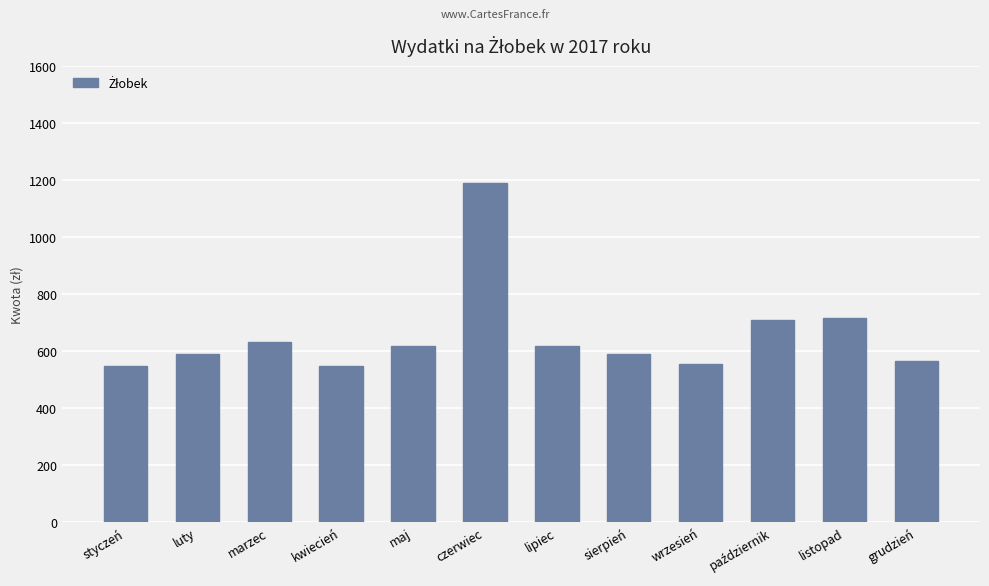

Reading left to right, what are all the values shown in this chart?

546	588	630	546	616	1188	616	588	554	708	715	565